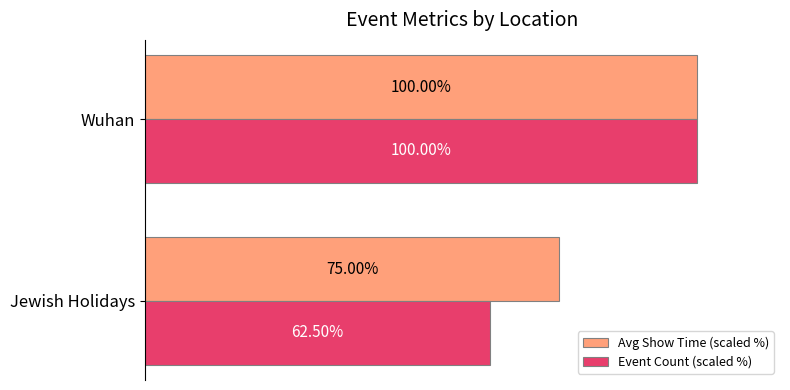

List the series in order of their overall mean, lowest first.

Event Count (scaled %), Avg Show Time (scaled %)